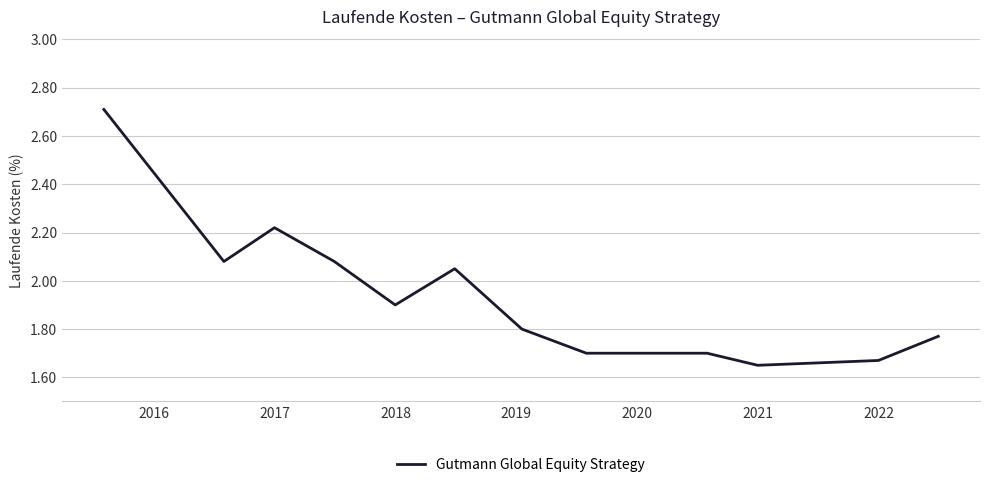

What is the difference between the maximum and minimum values?

1.1